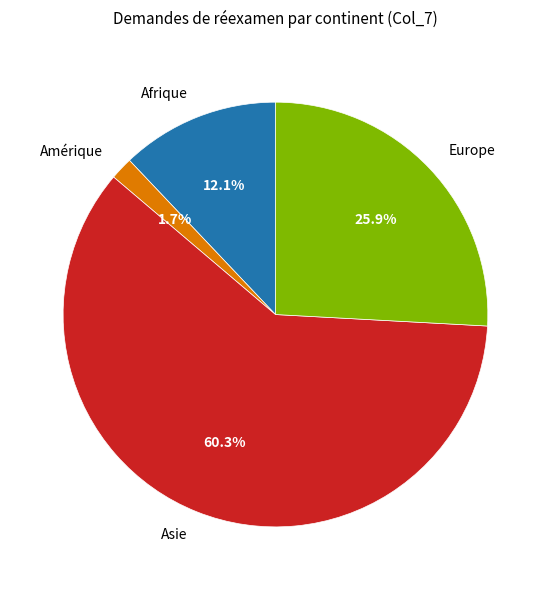

The Asie slice represents 60% of the pie. True or false?

True